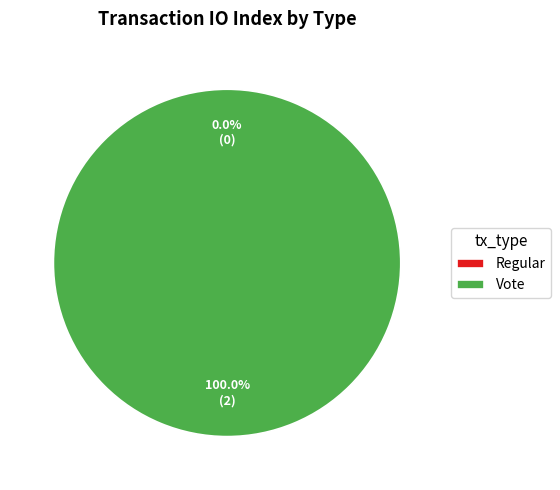

To the nearest percent, what percentage of the pie is Vote?

100%